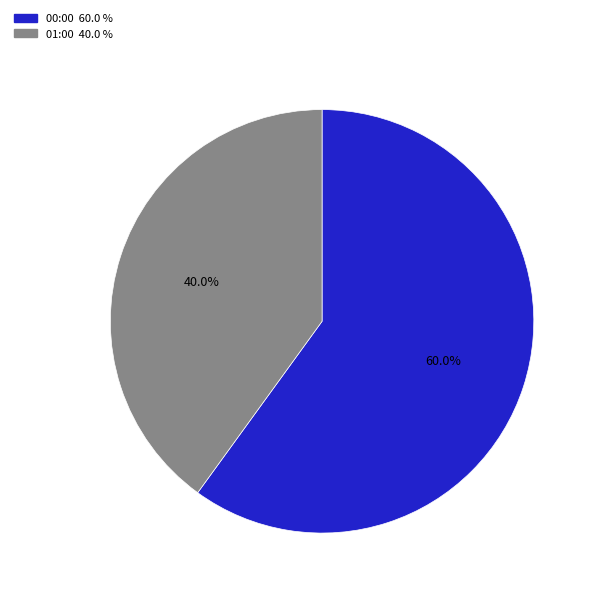

Is there any slice that represents more than half of the pie?

Yes